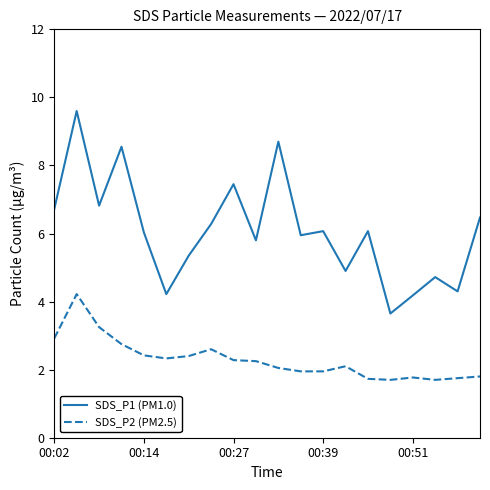

True or false: SDS_P1 (PM1.0) and SDS_P2 (PM2.5) cross at least once.

False